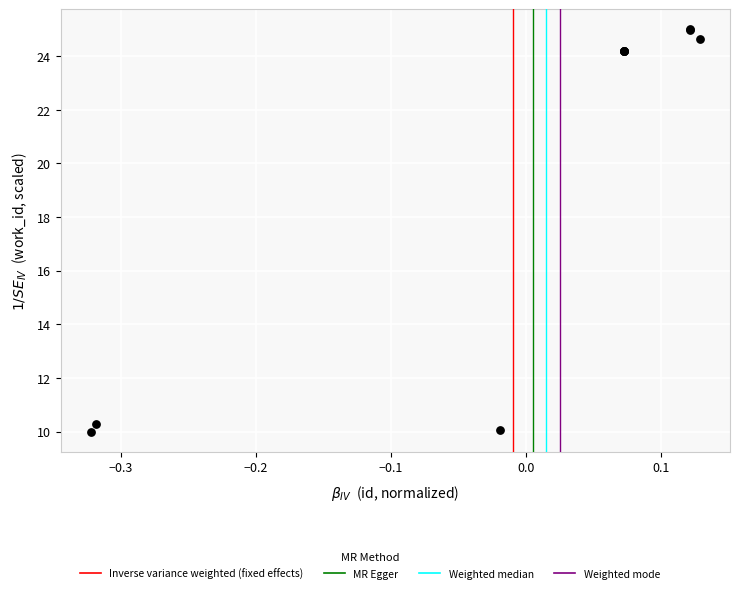

What Y value in the scatter plot is closest to 17?

10.3